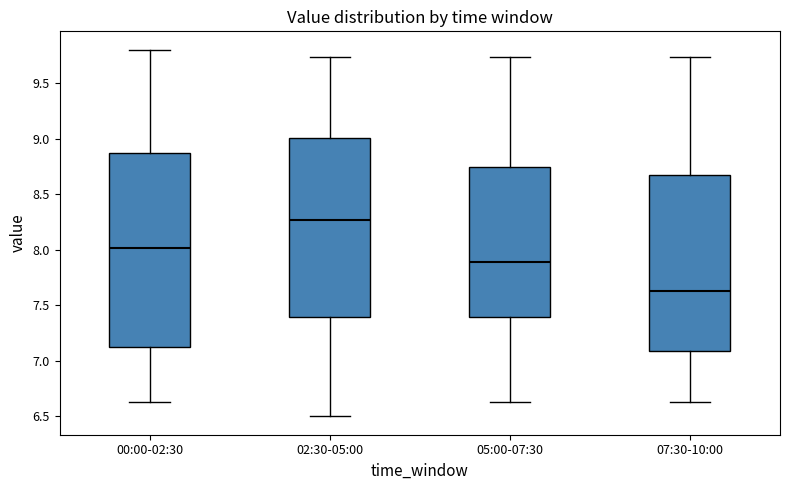

Where does the median line of the box for 07:30-10:00 sit on the y-axis? The values are not printed on the chart, so give them approximately, as read against the axis.

7.65